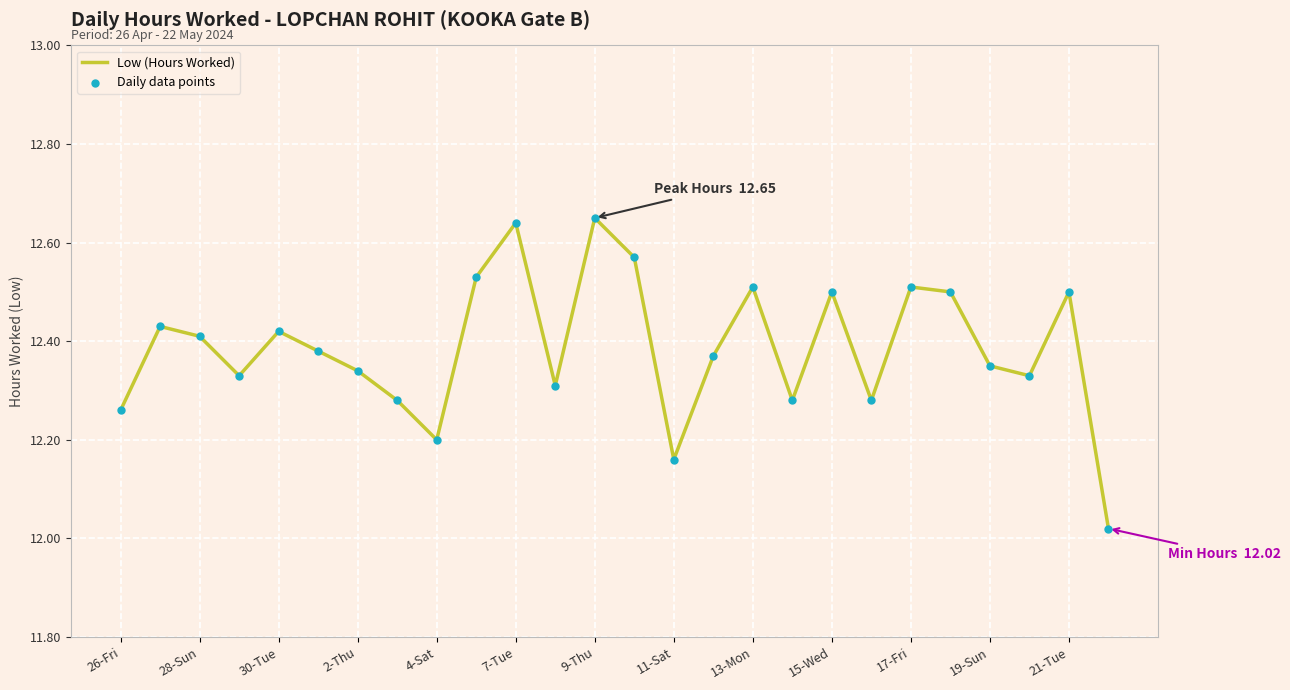

How many lines are shown in the chart?

1